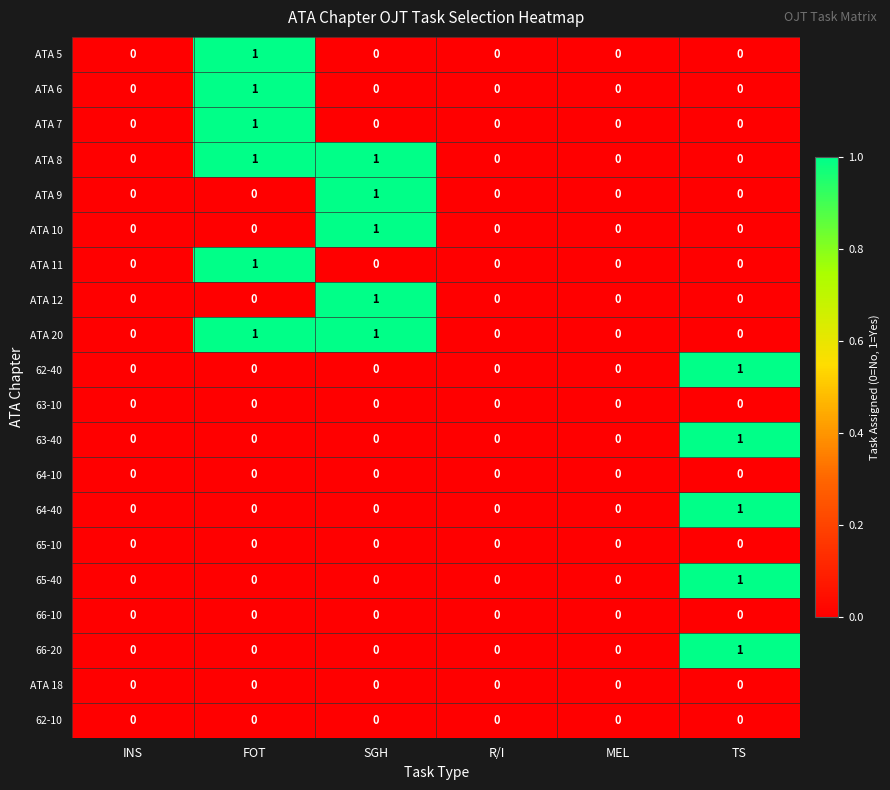

The ATA 10 series shows -1 at TS. True or false?

False